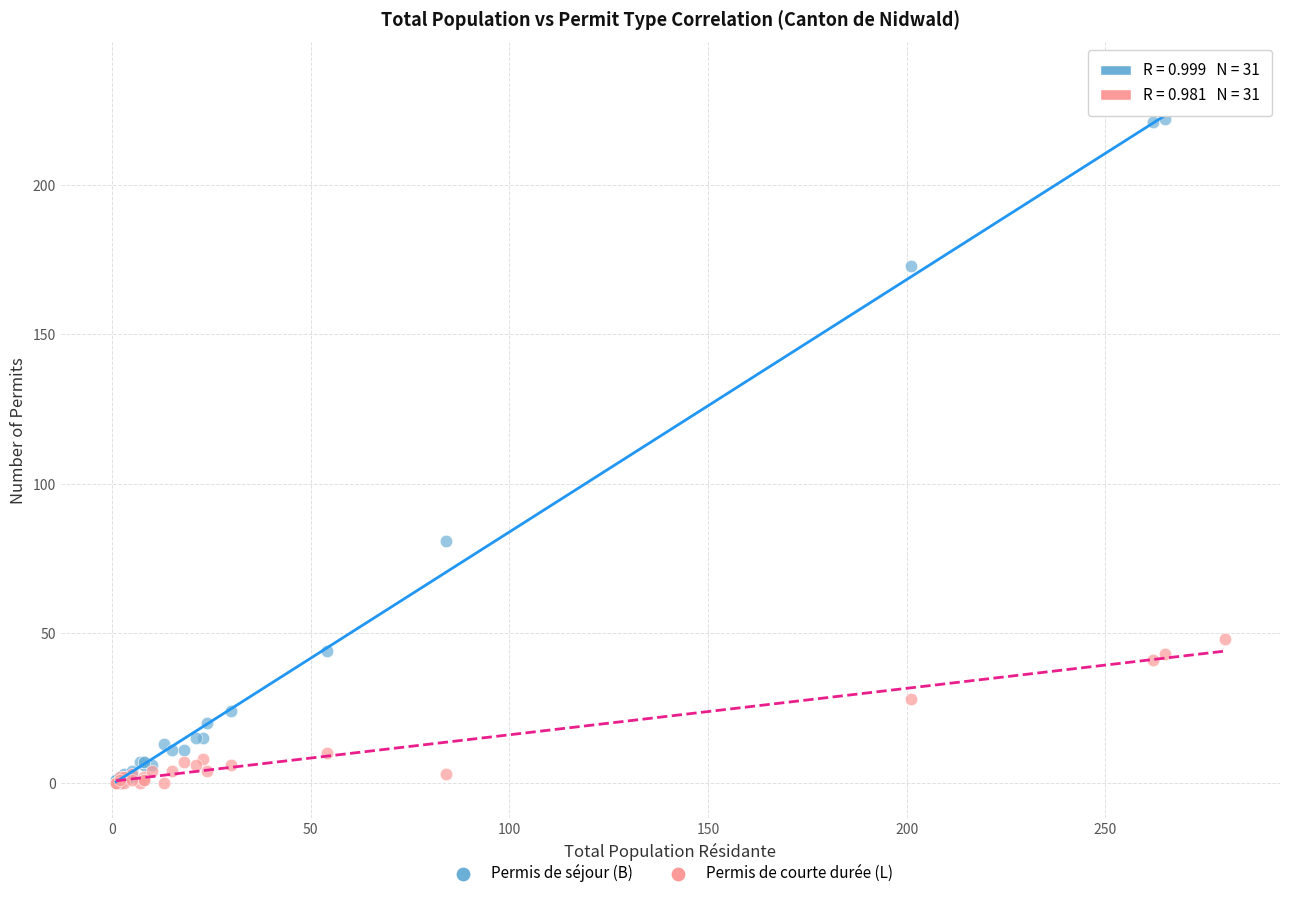

In the Permis de séjour (B) series, what Y value is closest to 116?

81